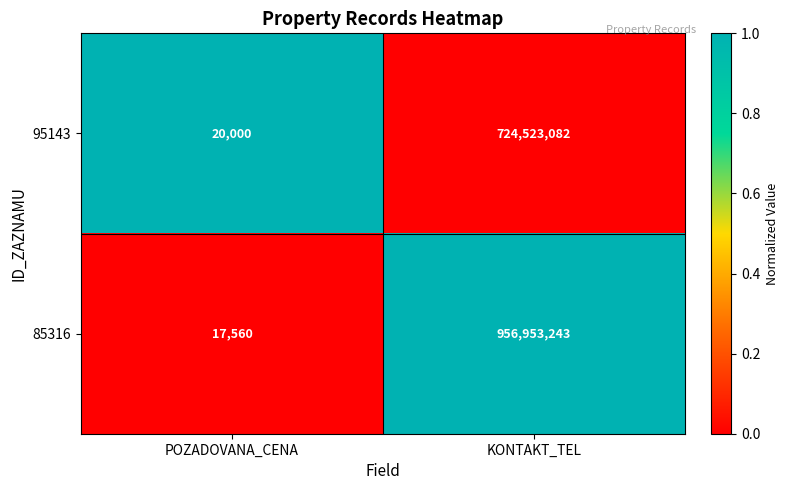

True or false: 85316 has a value of 622687649 at KONTAKT_TEL.

False